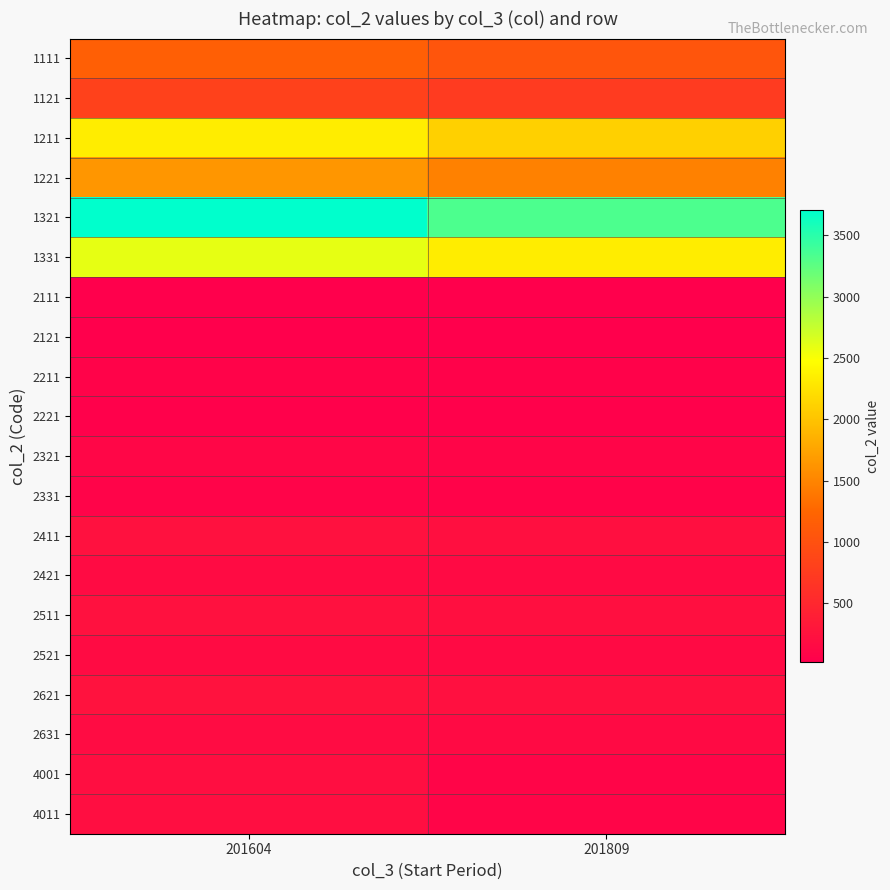

What is the greatest value displayed?

3704